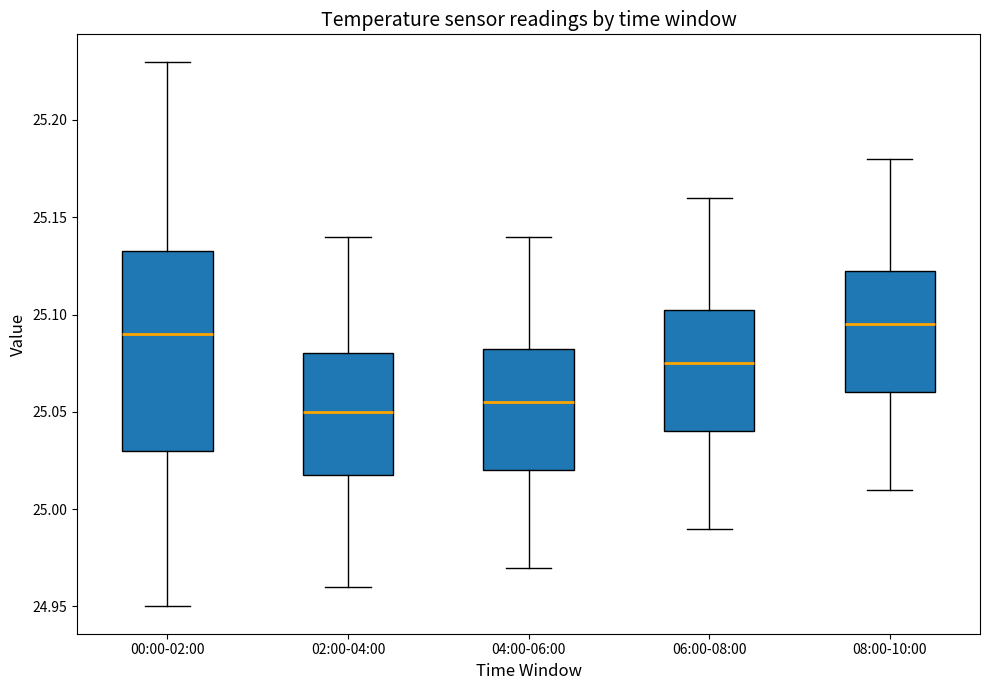

Which box is the tallest, from its lower edge to its upper edge?

00:00-02:00